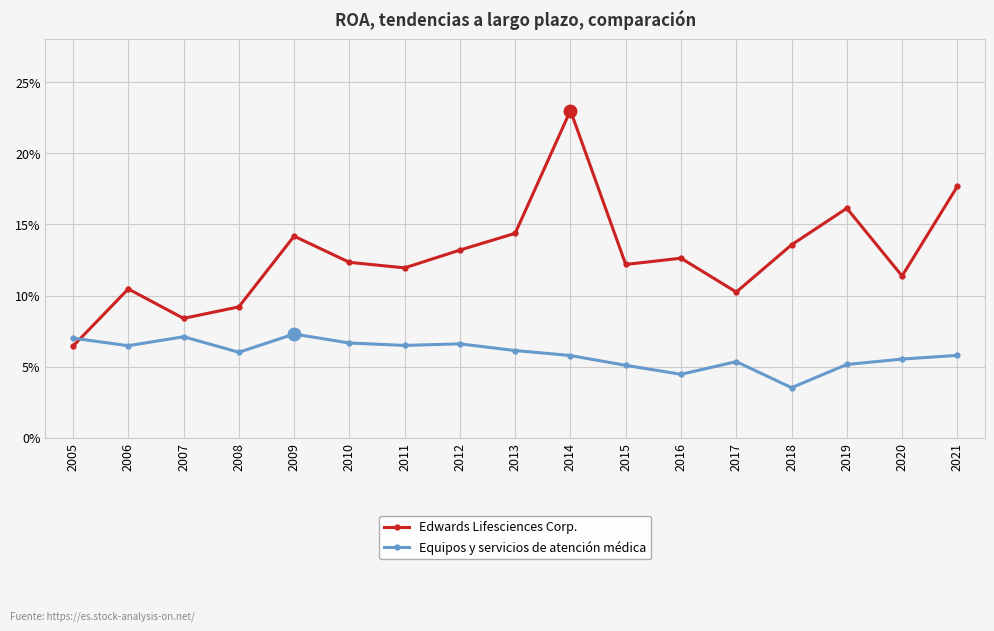

What is the difference between the maximum and second lowest values in the Edwards Lifesciences Corp. series?

0.1